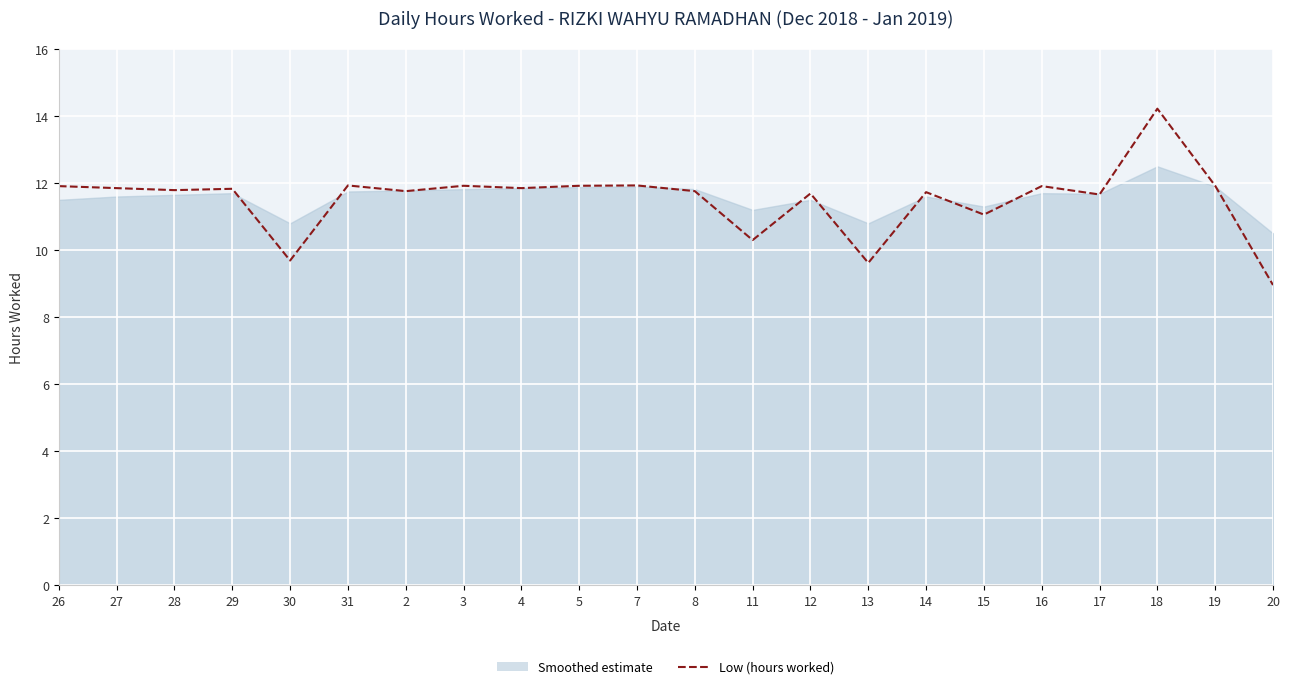

What is the ratio of the value at 7 to the value at 13?

1.2